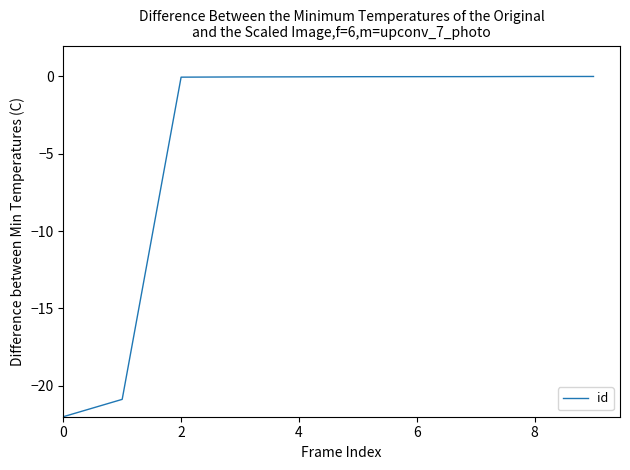

Does the chart have visible grid lines?

No